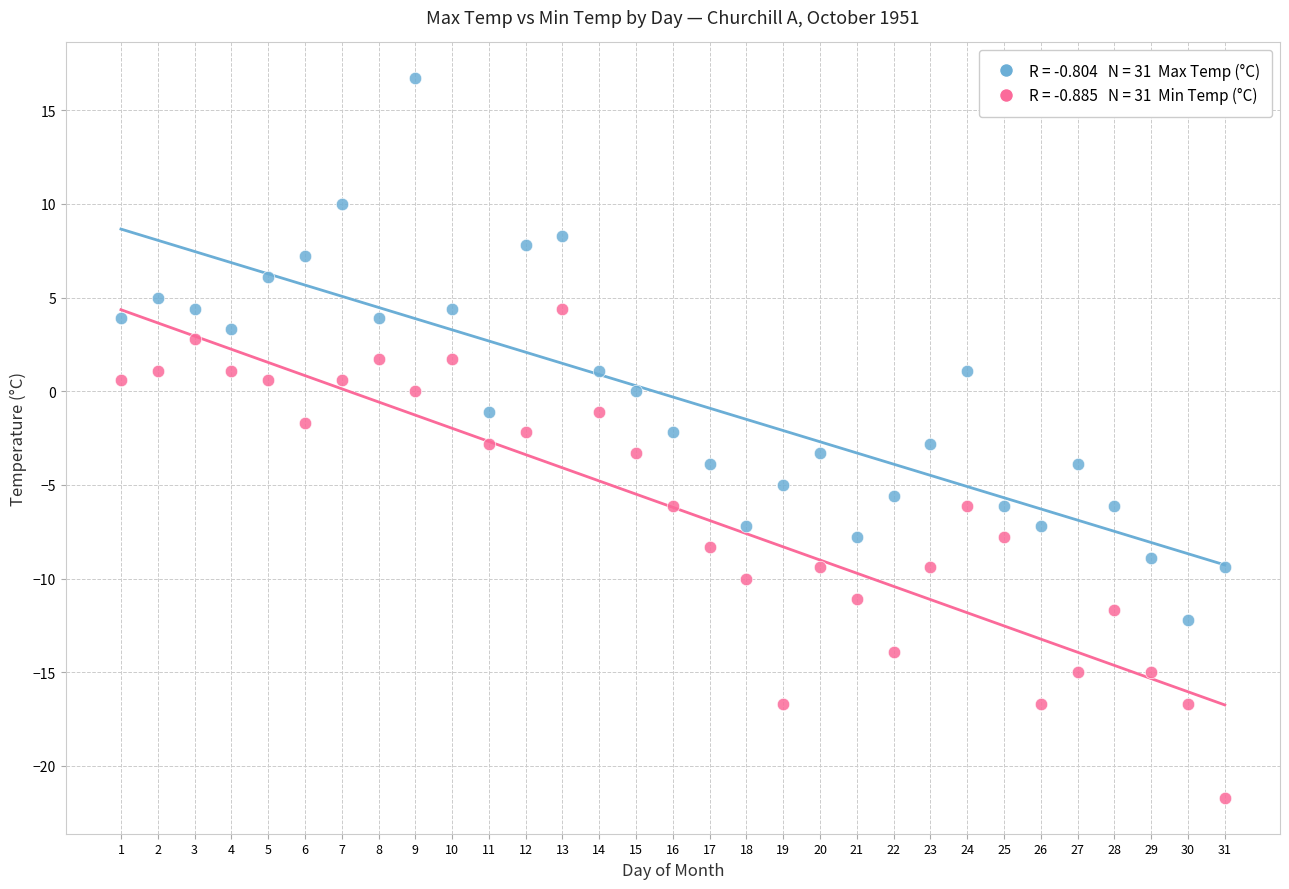

Across all data points, what is the range of X values (max minus min)?

30.0